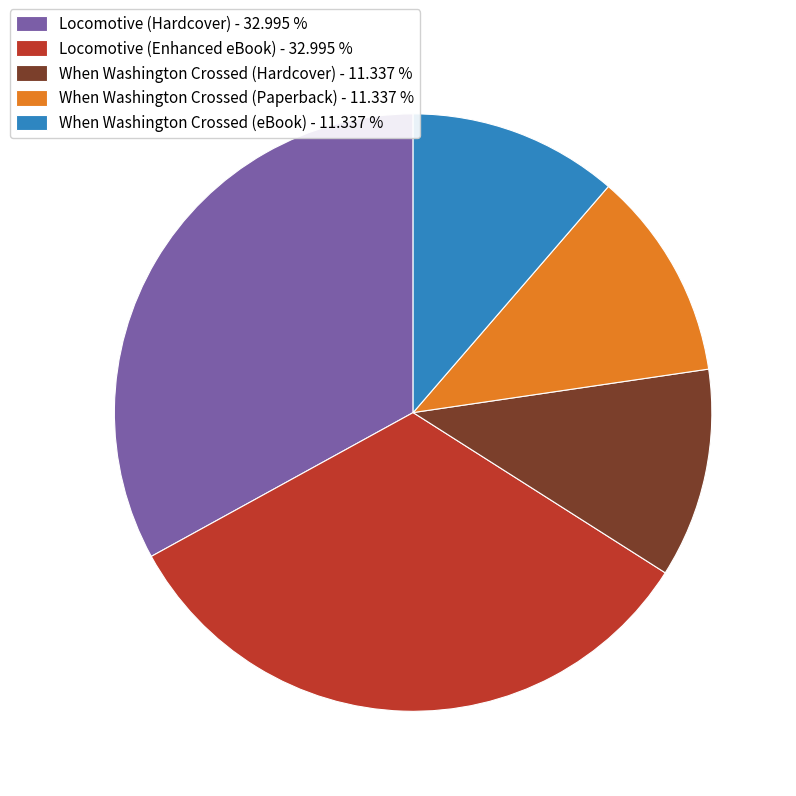

Approximately how many times larger is the value at Locomotive (Enhanced eBook) - 32.995 % compared to Locomotive (Hardcover) - 32.995 %?

1.0